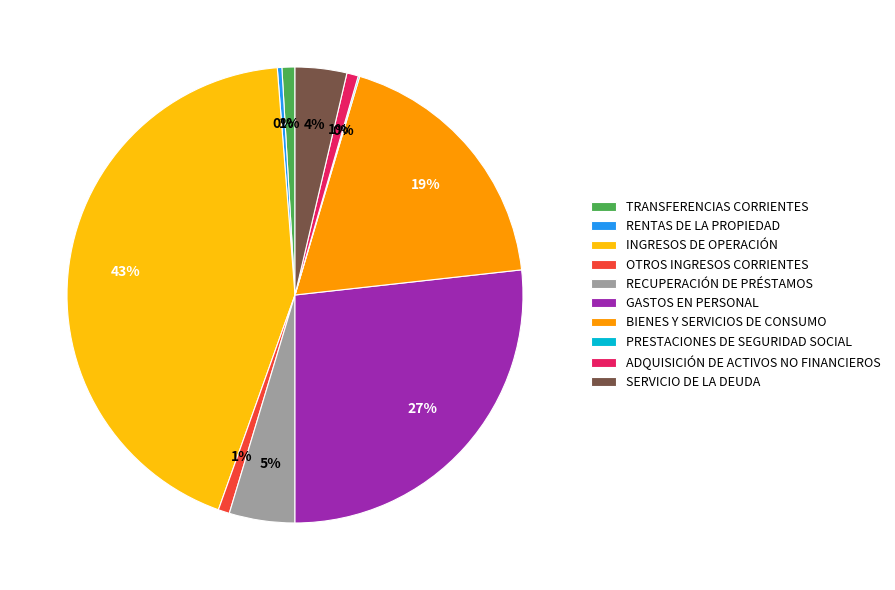

To the nearest percent, what is the difference between the TRANSFERENCIAS CORRIENTES and INGRESOS DE OPERACIÓN slice percentages?

42%